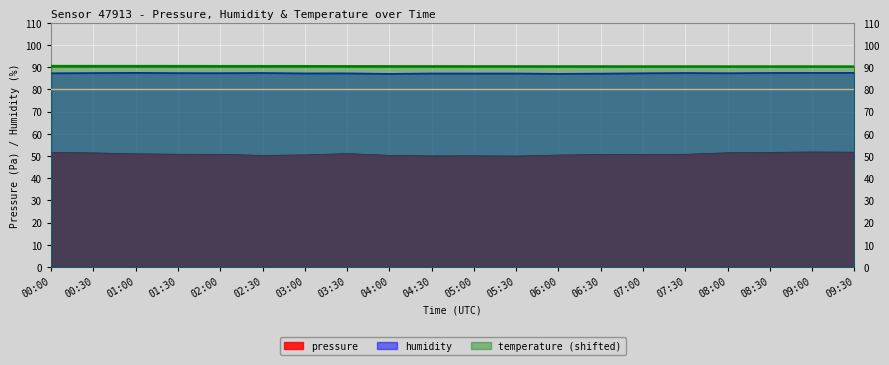

Which series has the largest total across all categories?

temperature (shifted)